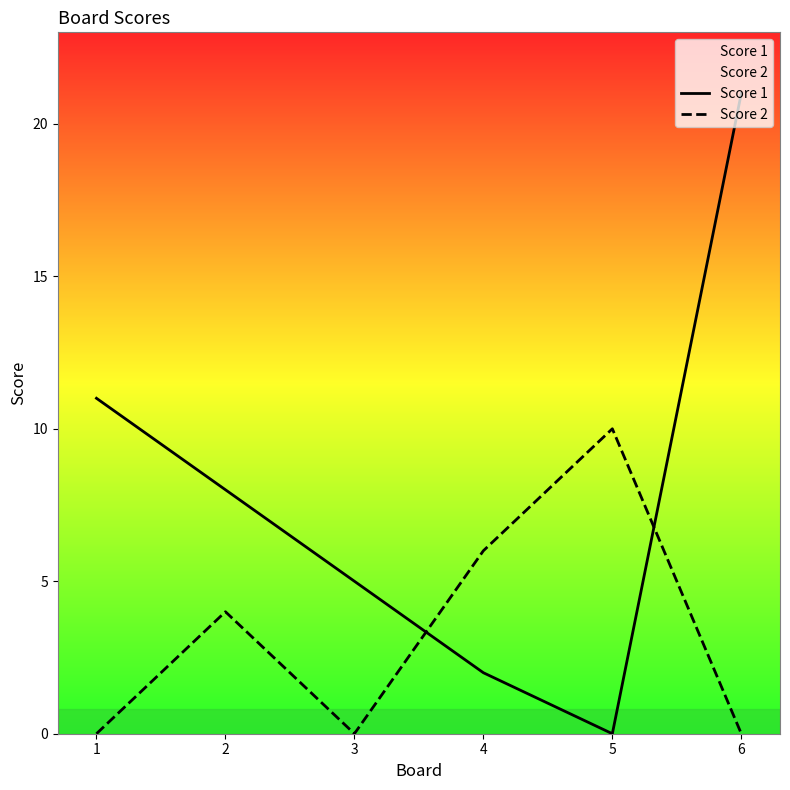

Which series has the largest range (max minus min)?

Score 1